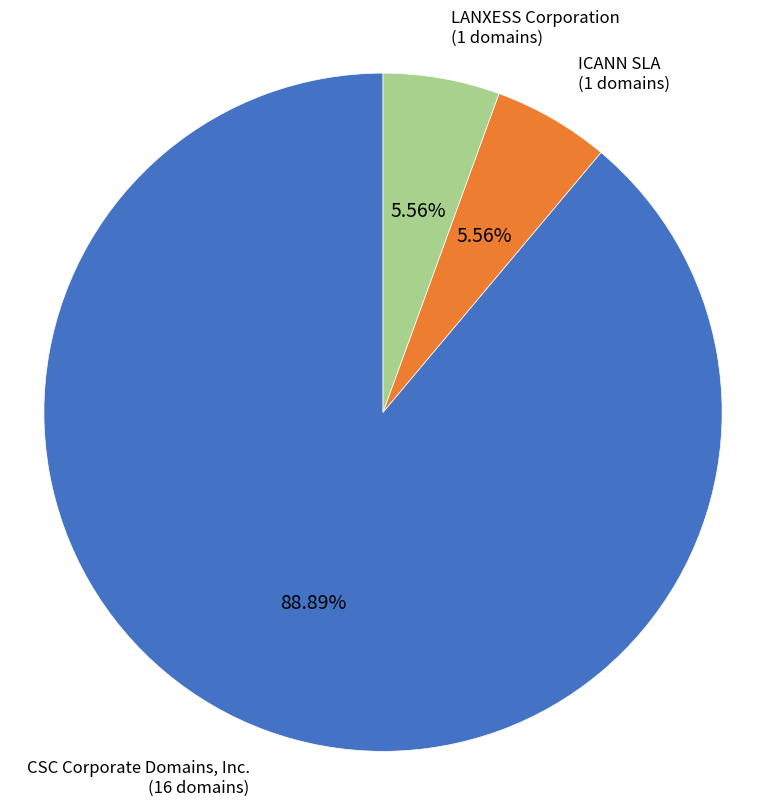

Count the number of slices in the pie.

3